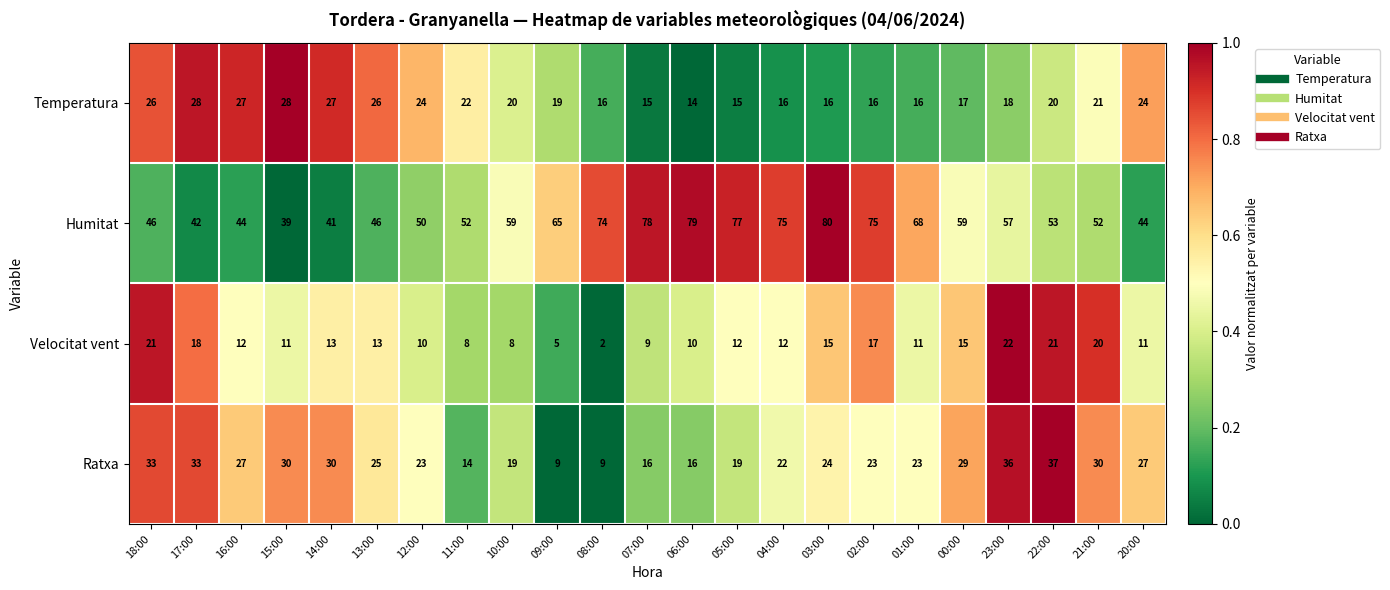

Is it true that Temperatura equals 12 at 16:00?

False